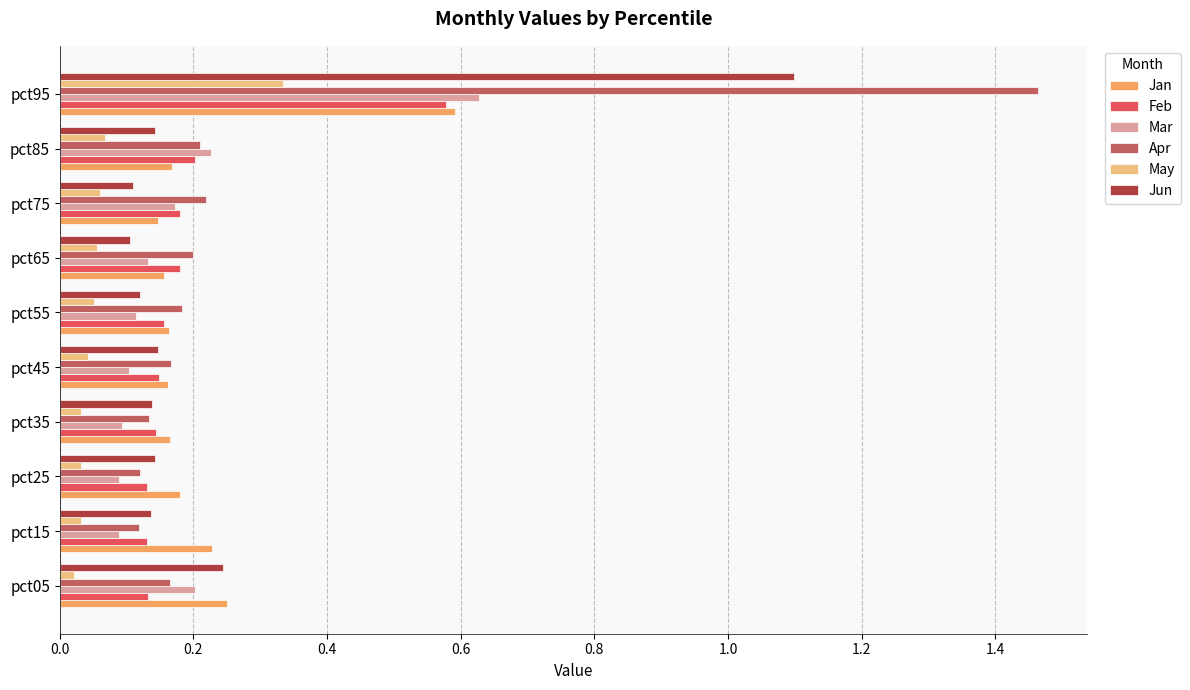

At how many categories does at least one series exceed 0?

10